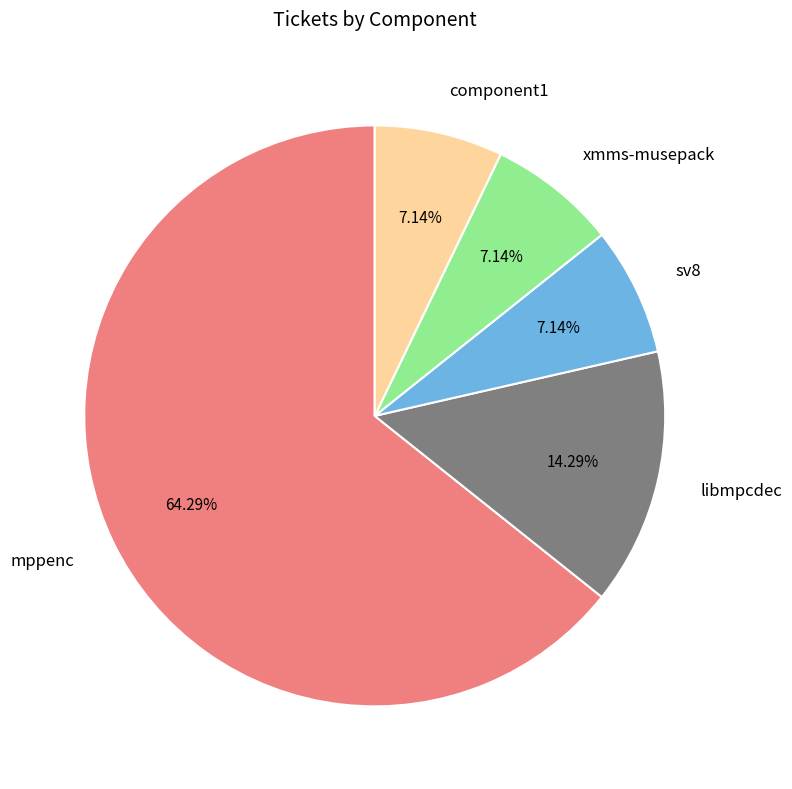

Which category has the biggest portion of the pie?

mppenc